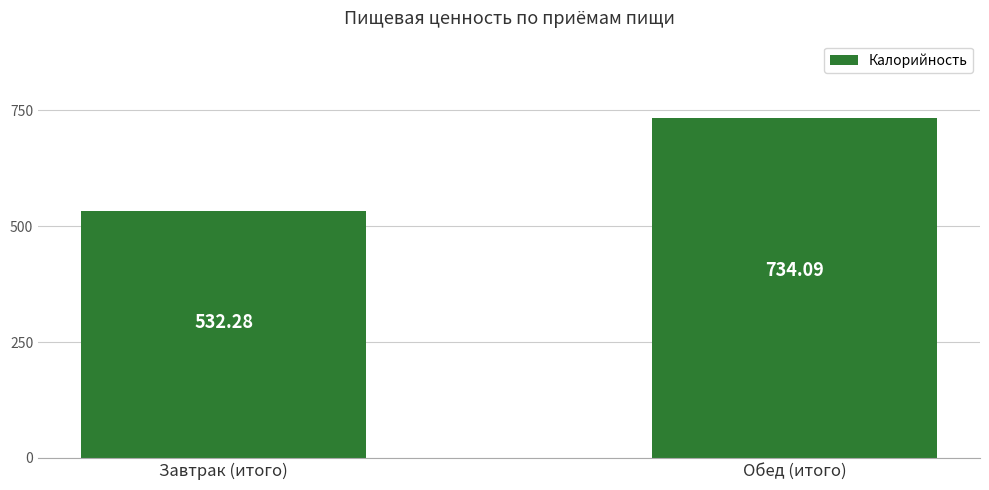

List the labels in order of value, largest first.

Обед (итого), Завтрак (итого)